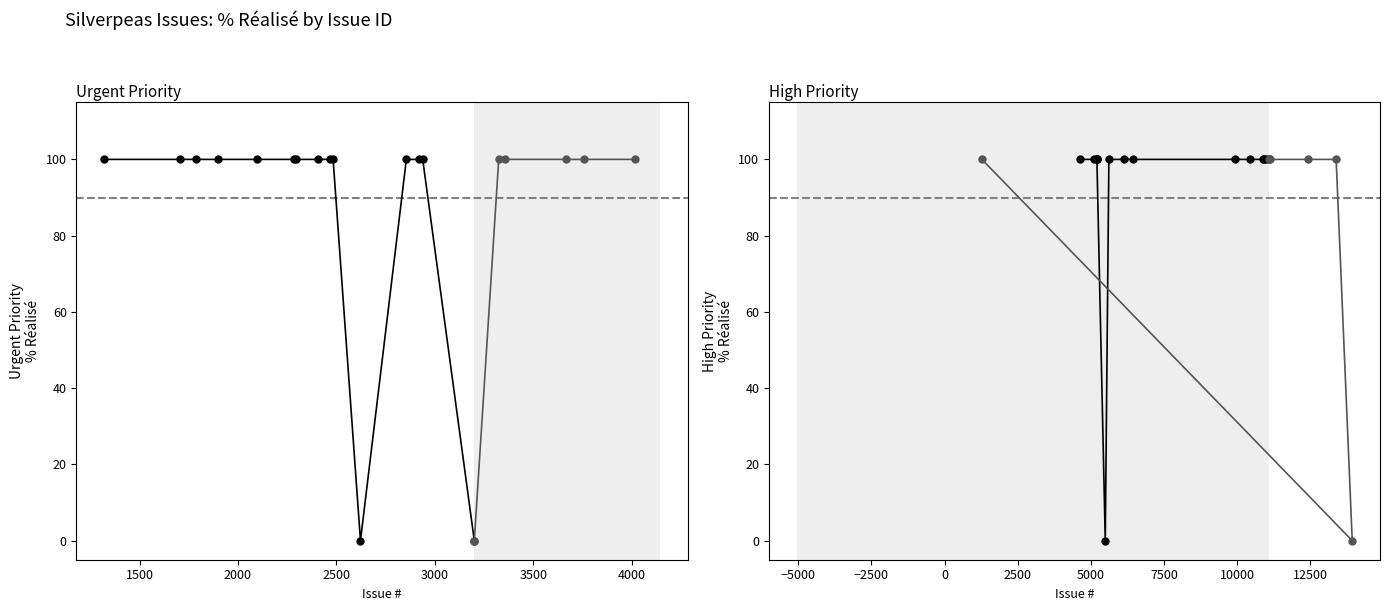

The Closed series shows 100 at 2467. True or false?

True